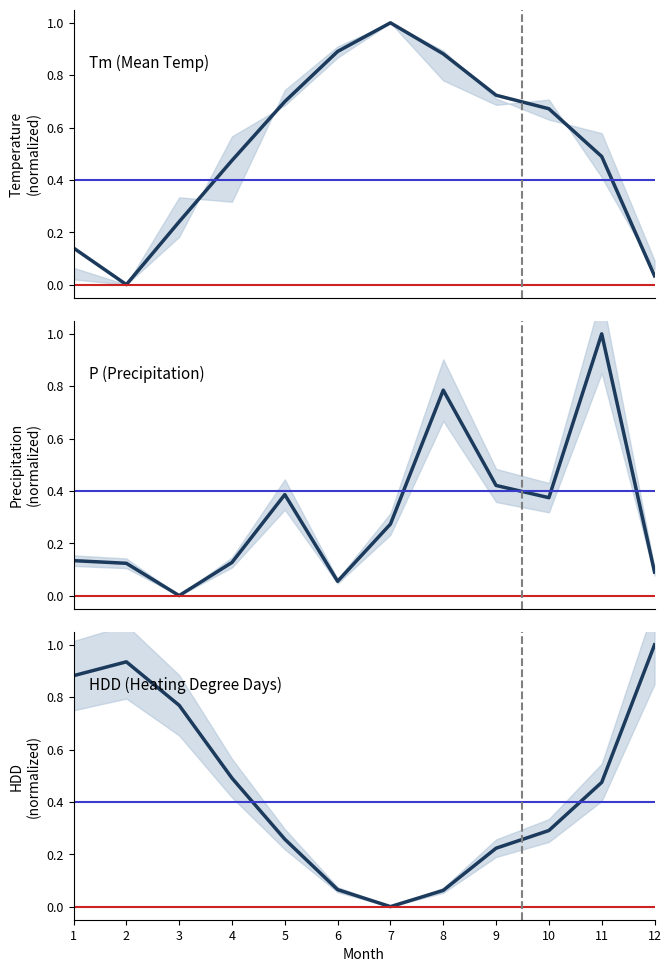

Between 5 and 8, which series saw the biggest shift?

P